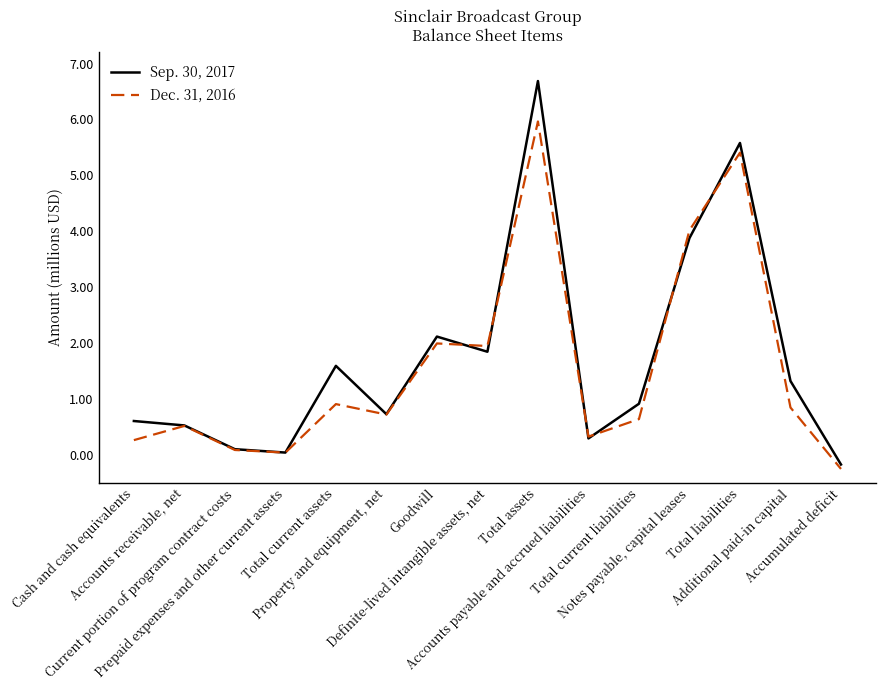

How many interior local valleys does the Sep. 30, 2017 series have?

4